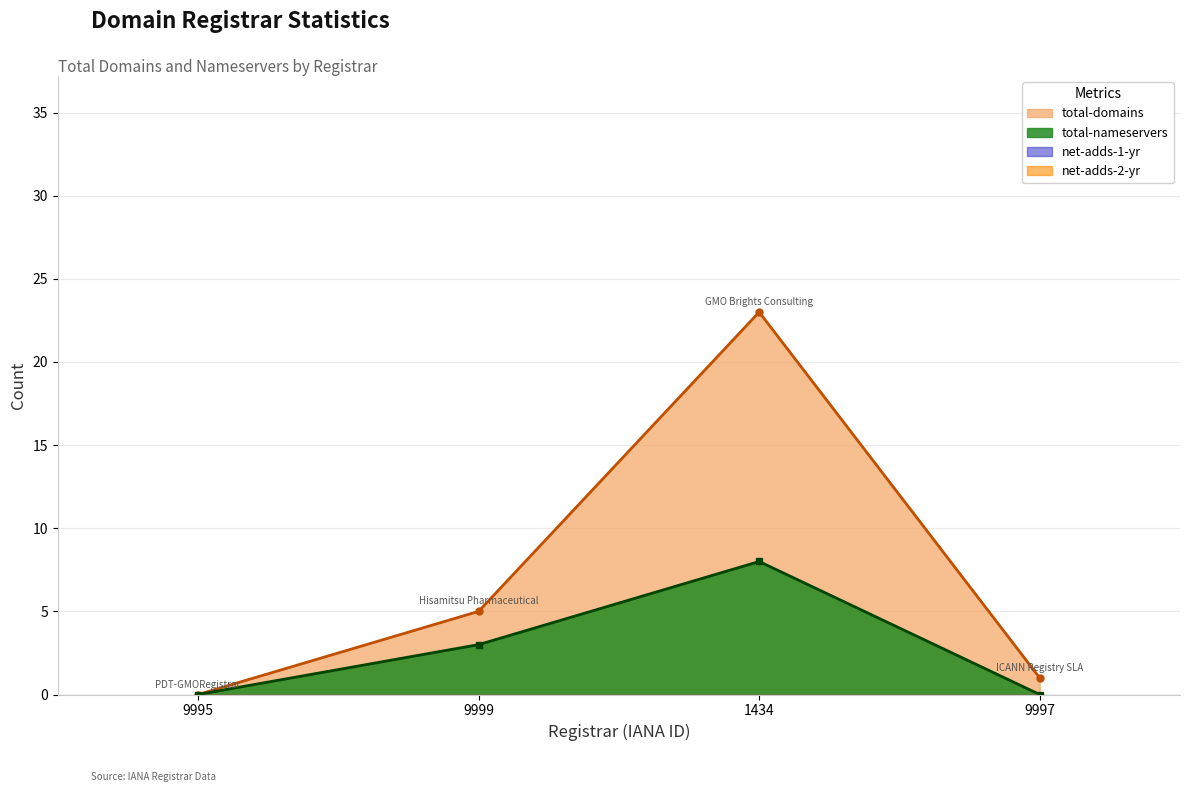

What is the spread (max minus min) of values at ICANN Registry SLA?

1